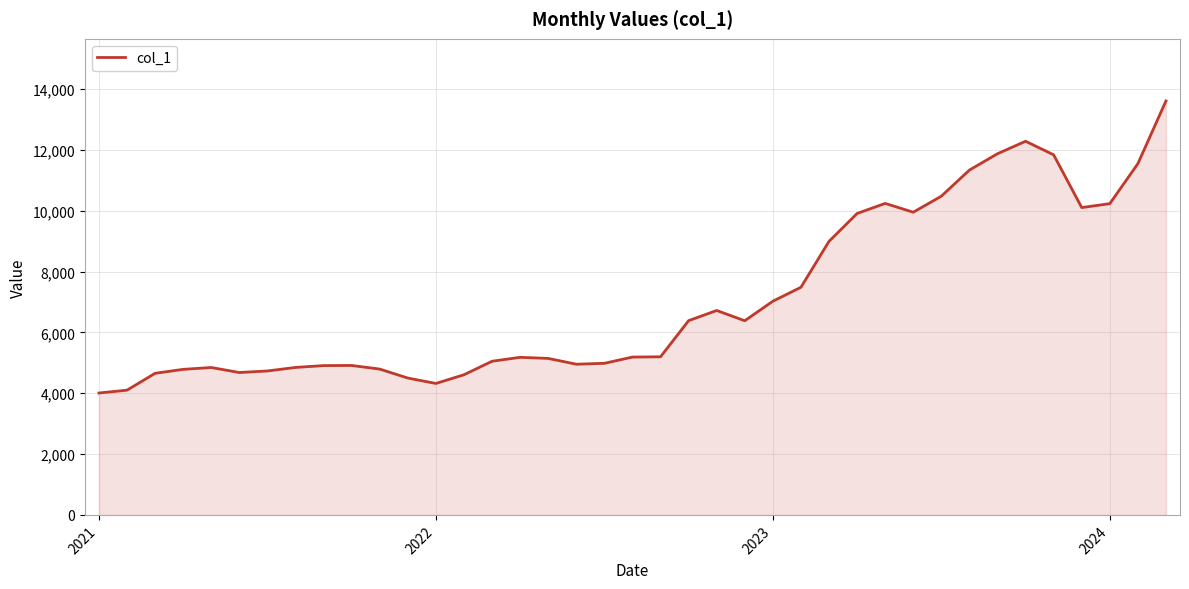

What is the maximum value shown in the chart?

13615